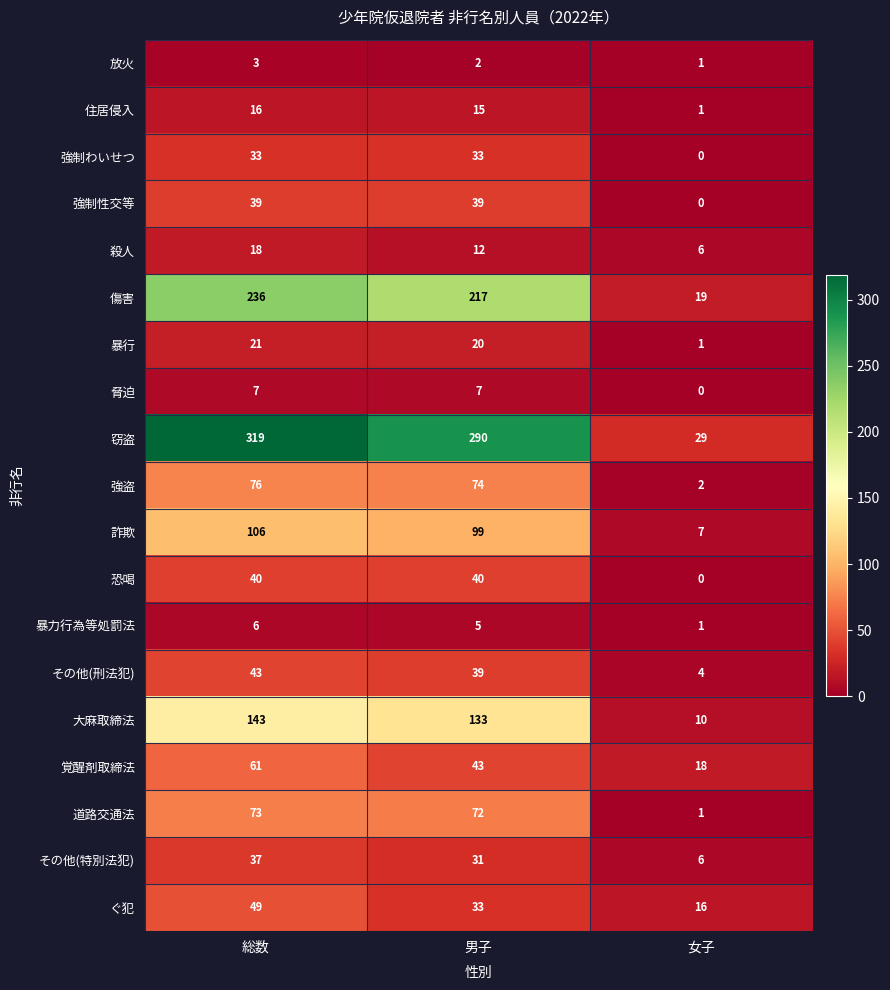

List the series in order of their peak value, lowest first.

放火, 暴力行為等処罰法, 脅迫, 住居侵入, 殺人, 暴行, 強制わいせつ, その他(特別法犯), 強制性交等, 恐喝, その他(刑法犯), ぐ犯, 覚醒剤取締法, 道路交通法, 強盗, 詐欺, 大麻取締法, 傷害, 窃盗